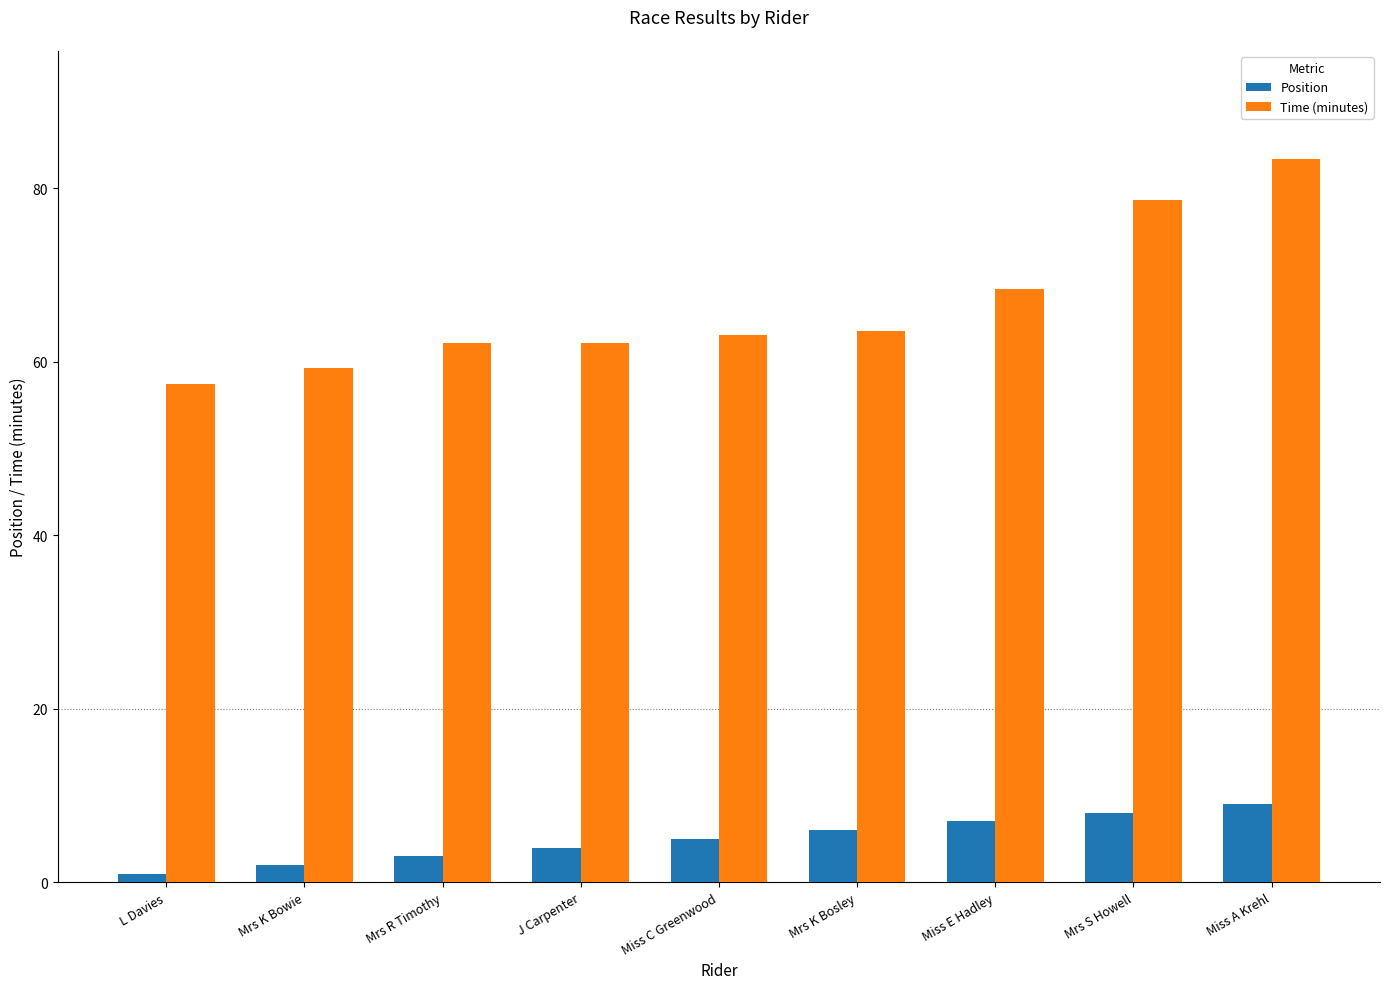

What are all the series names shown in the legend?

Position, Time (minutes)